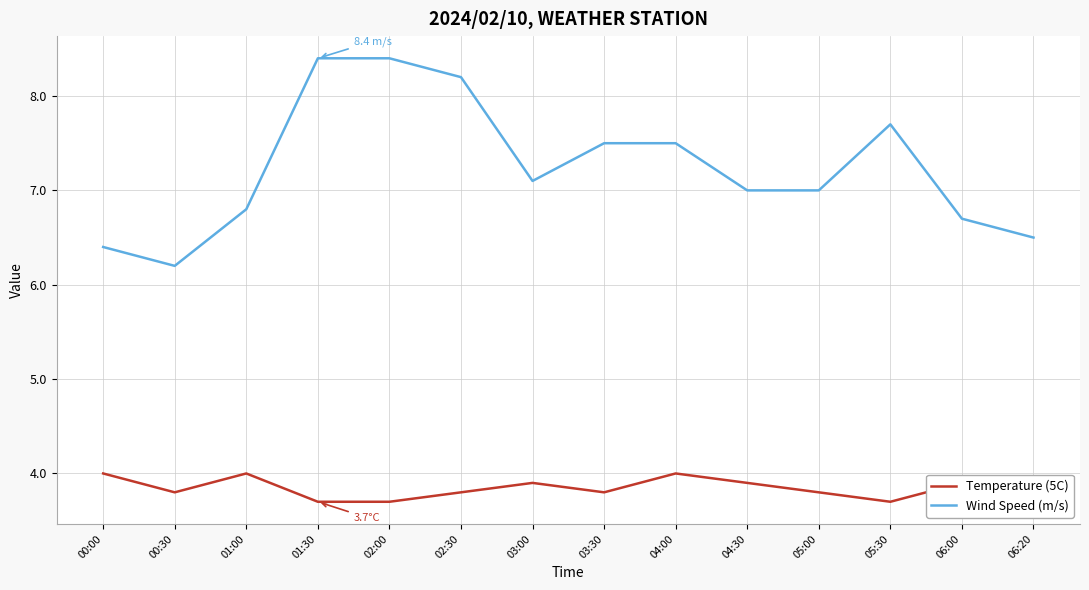

Between 00:30 and 06:20, which series saw the biggest shift?

Wind Speed (m/s)